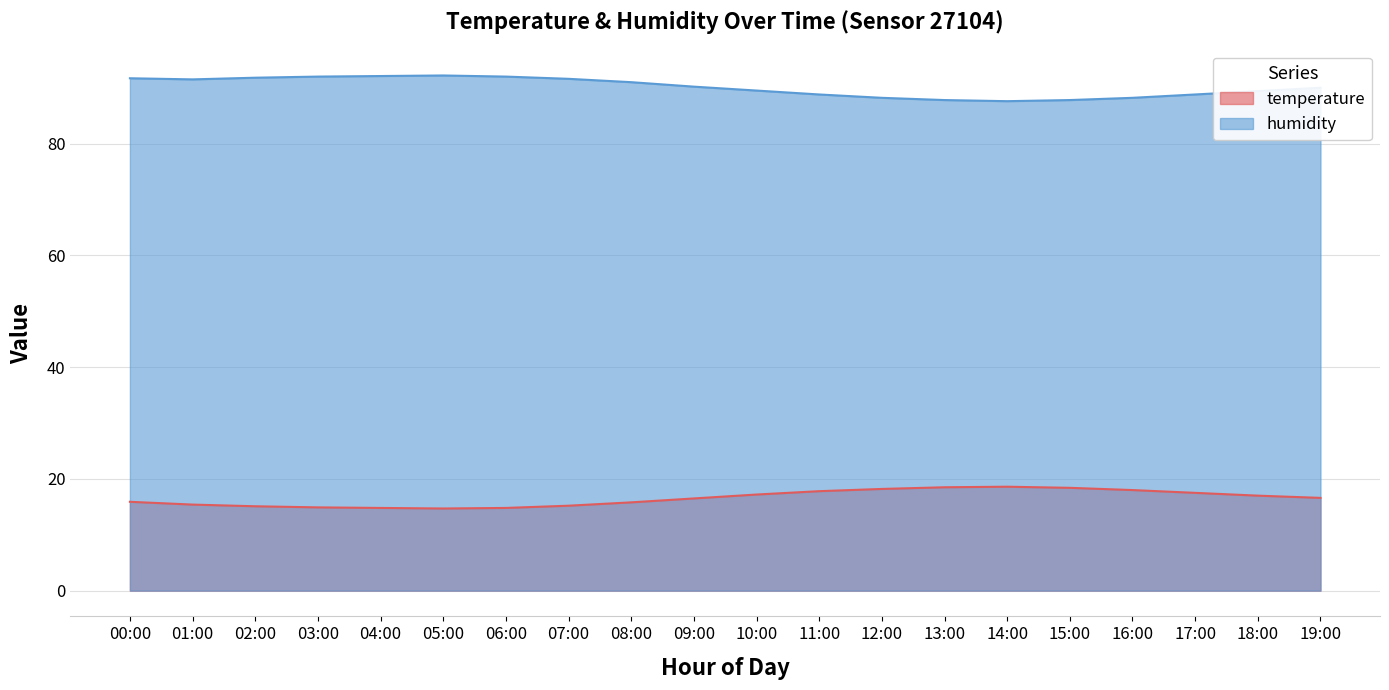

Rank the series by their maximum value, from highest to lowest.

humidity, temperature